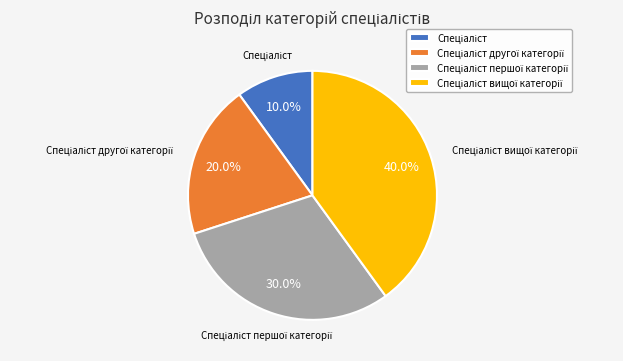

Is there any slice that represents more than half of the pie?

No